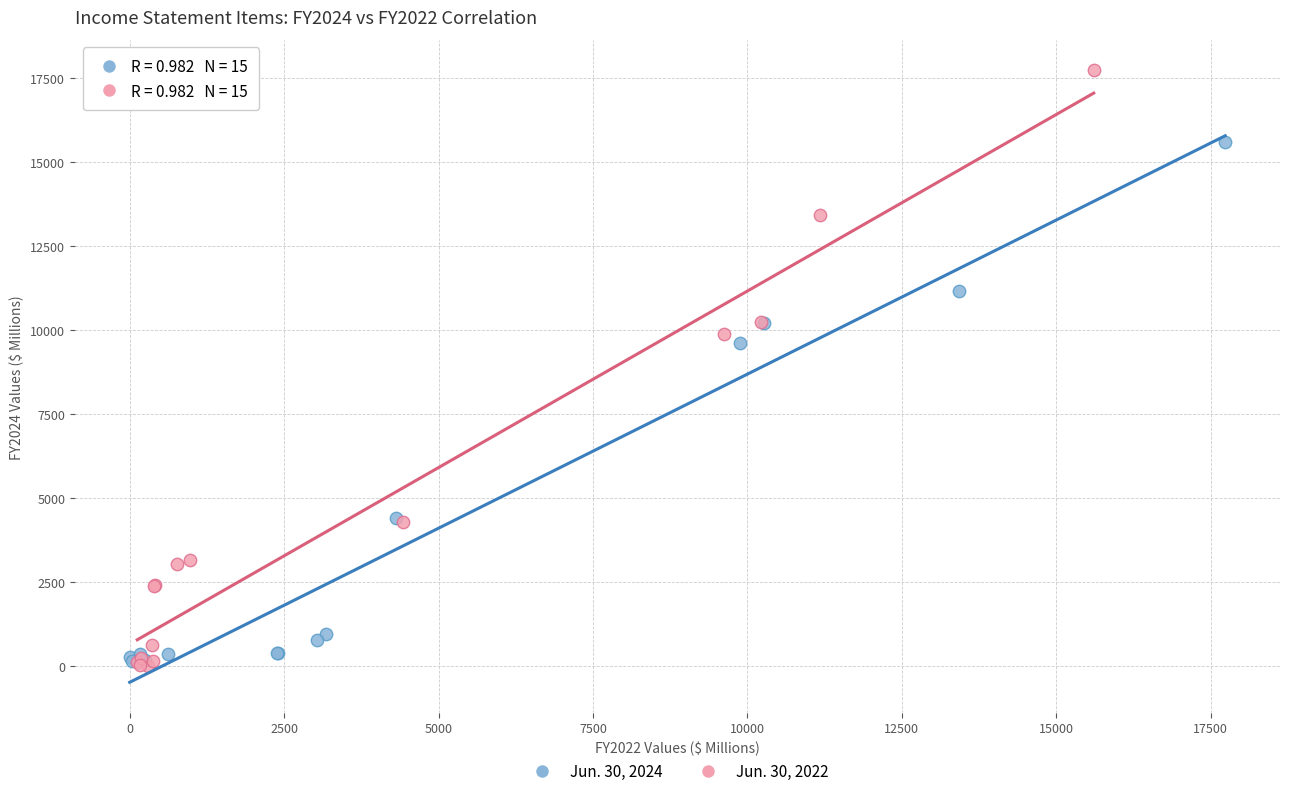

Which series reaches the maximum Y coordinate?

Jun. 30, 2022